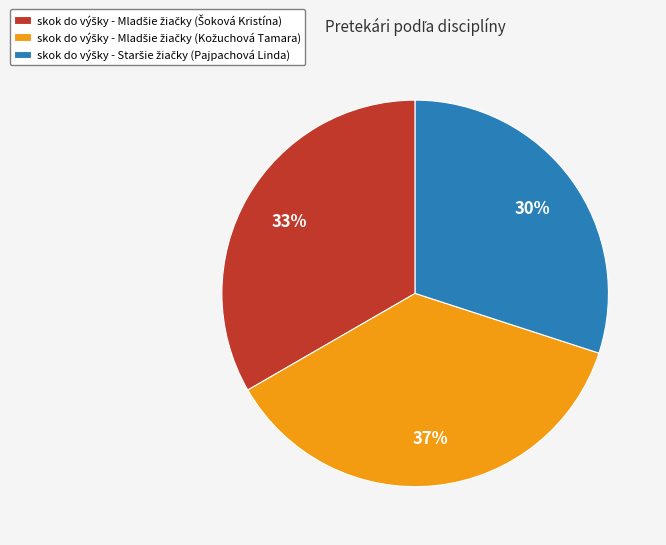

Is there any slice that represents more than half of the pie?

No